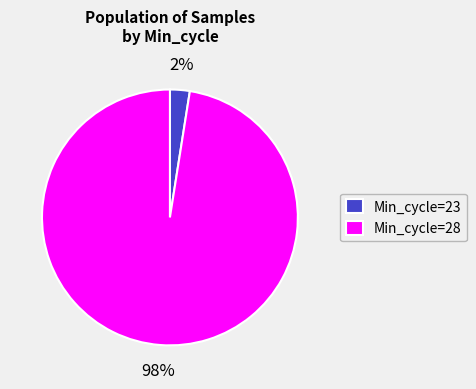

Is there a majority slice in this chart?

Yes